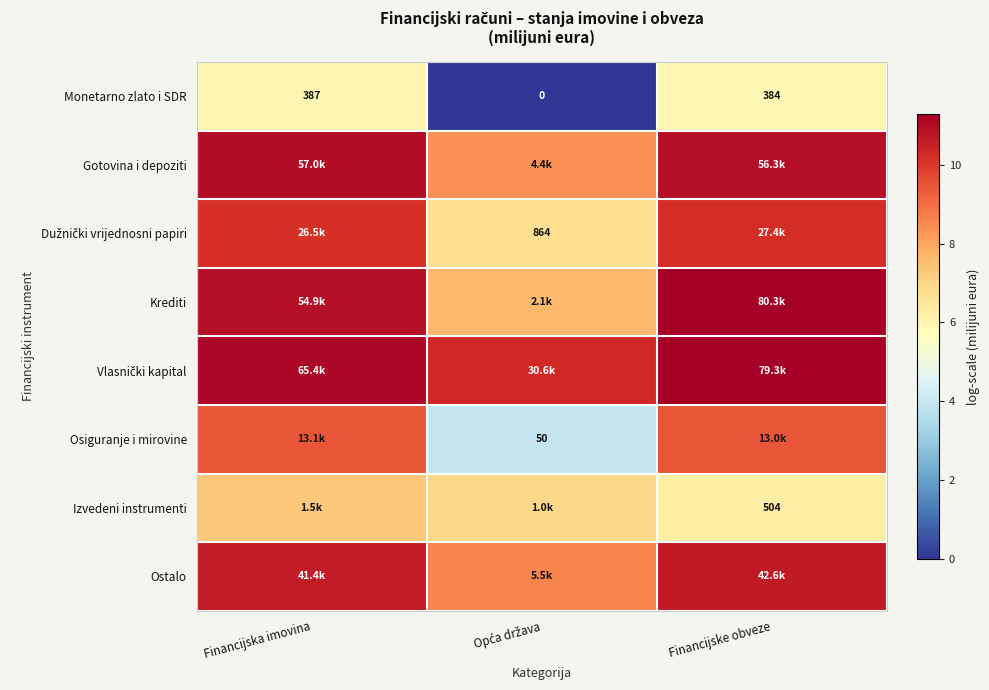

Which label corresponds to the smallest value in the chart?

Opća država